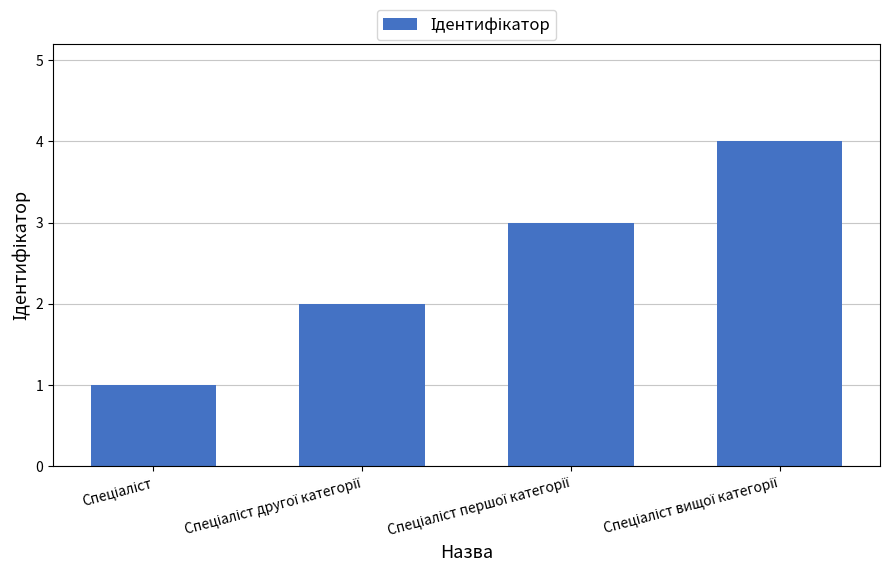

What is the maximum value shown in the chart?

4